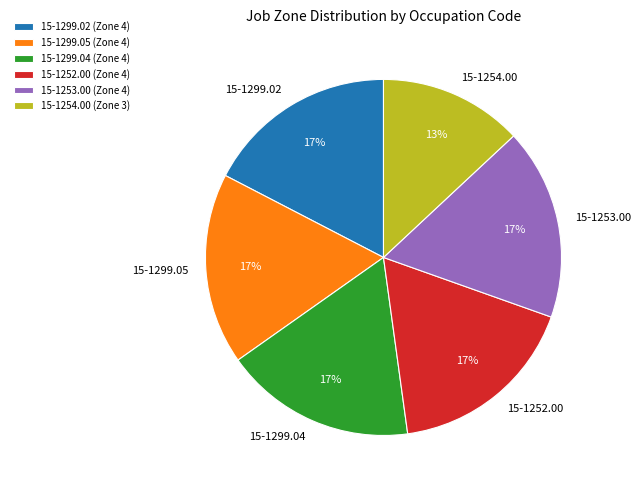

Is the sum of 15-1299.02 and 15-1299.05 greater than half?

No